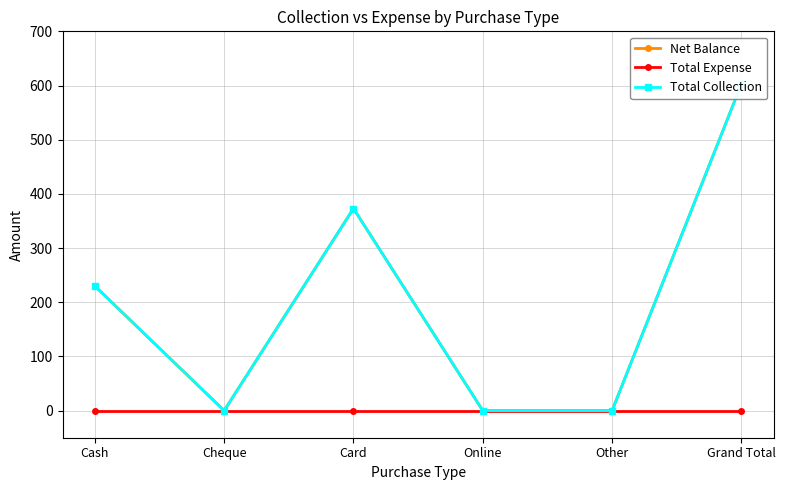

At which category does Net Balance reach its first local valley?

Cheque